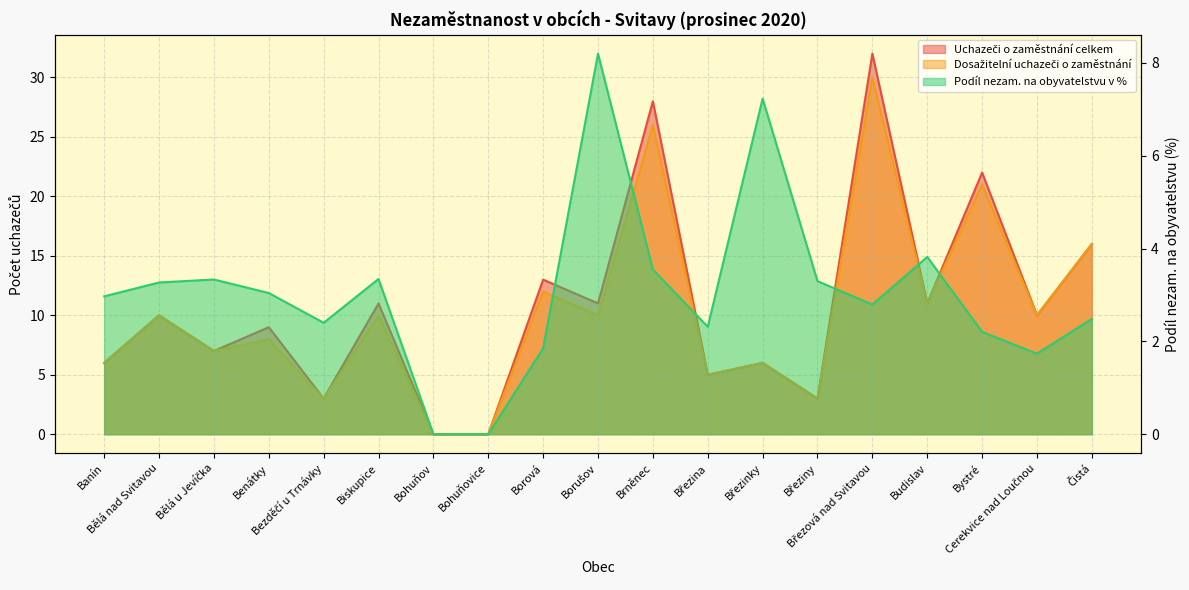

What is the difference between the Podíl nezam. na obyvatelstvu v % values at Brněnec and Borová?

1.7